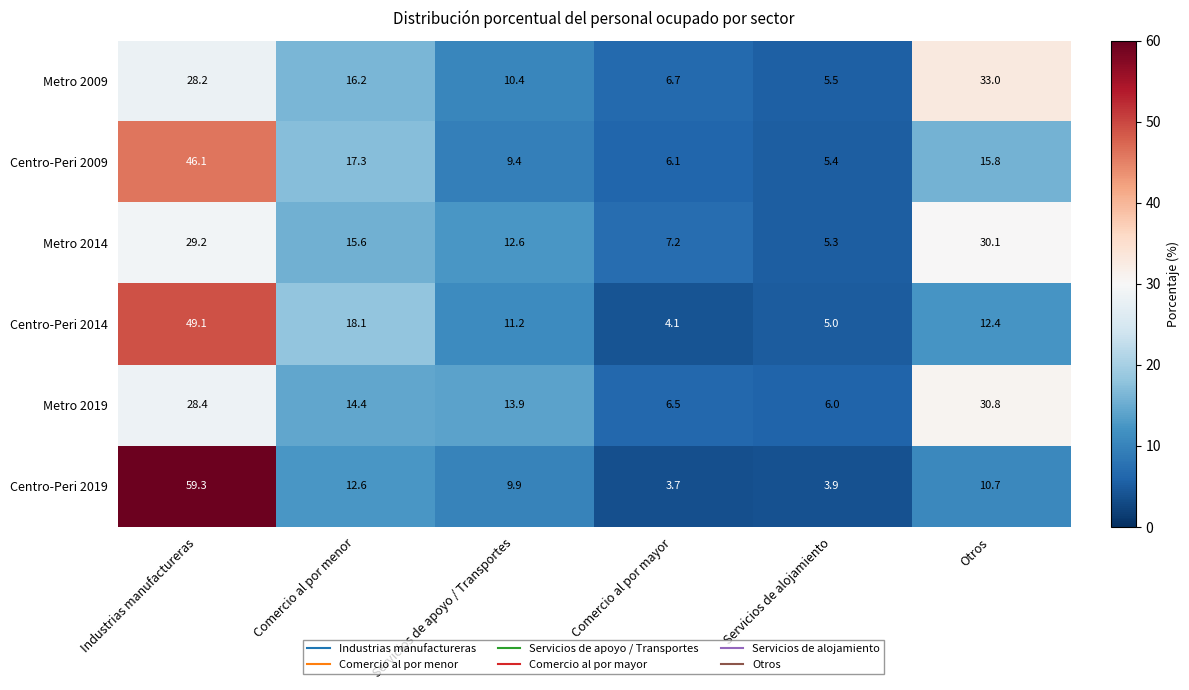

At how many categories does at least one series exceed 52?

1